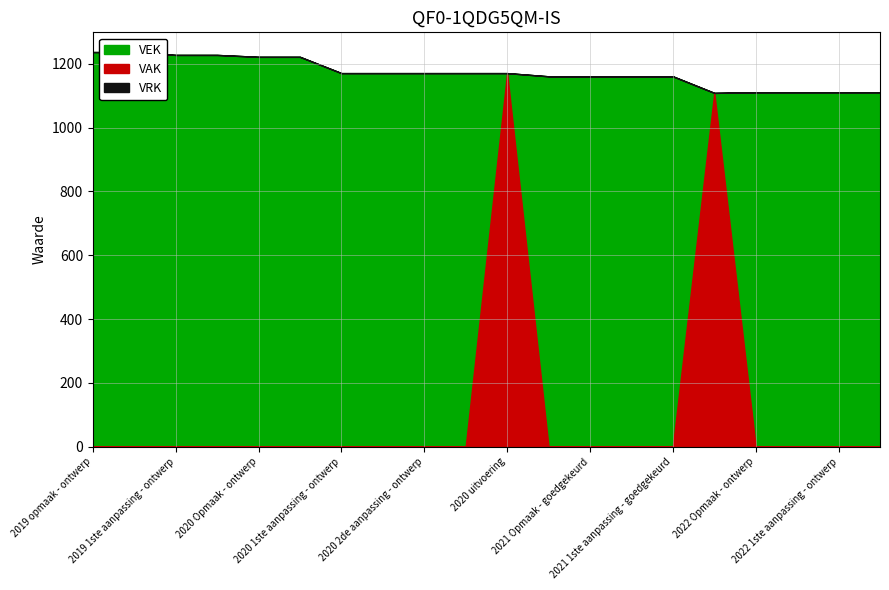

True or false: VAK has a value of 0 at 2020 Opmaak - goedgekeurd.

True